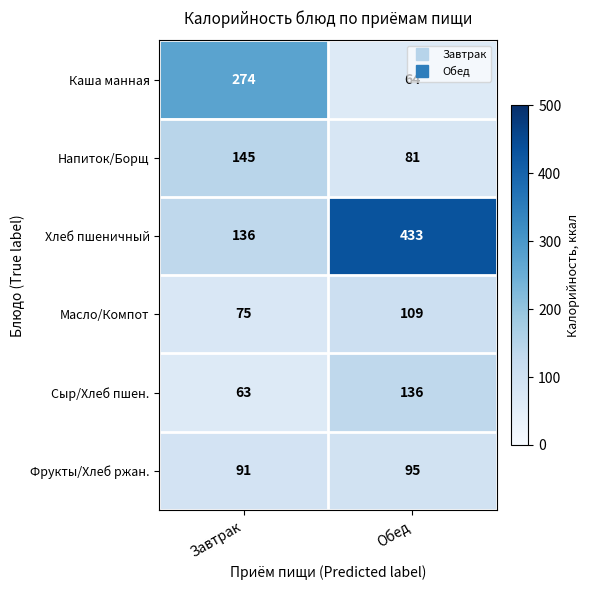

Which series has the largest total across all categories?

Хлеб пшеничный